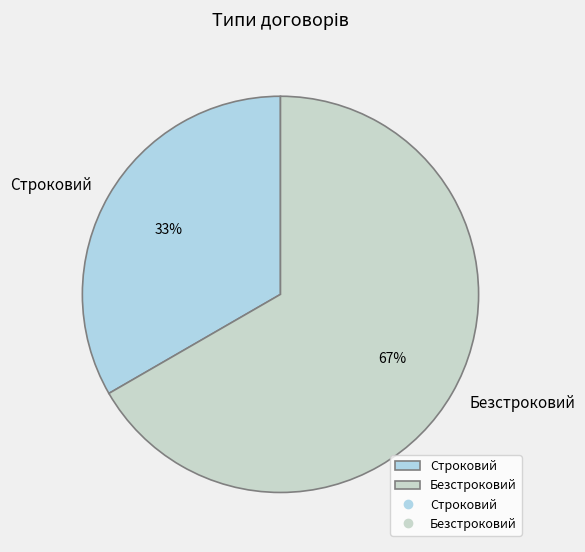

Which slice is the largest?

Безстроковий